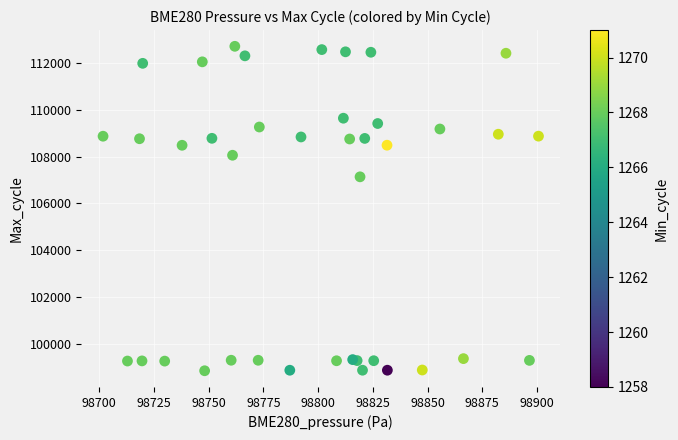

What Y value in the scatter plot is closest to 105780?

107138